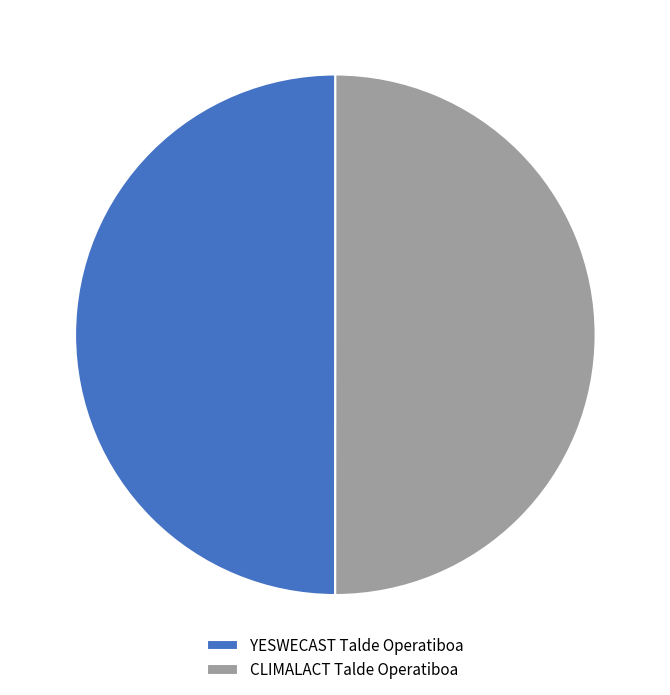

Is the sum of CLIMALACT Talde Operatiboa and YESWECAST Talde Operatiboa greater than half?

Yes